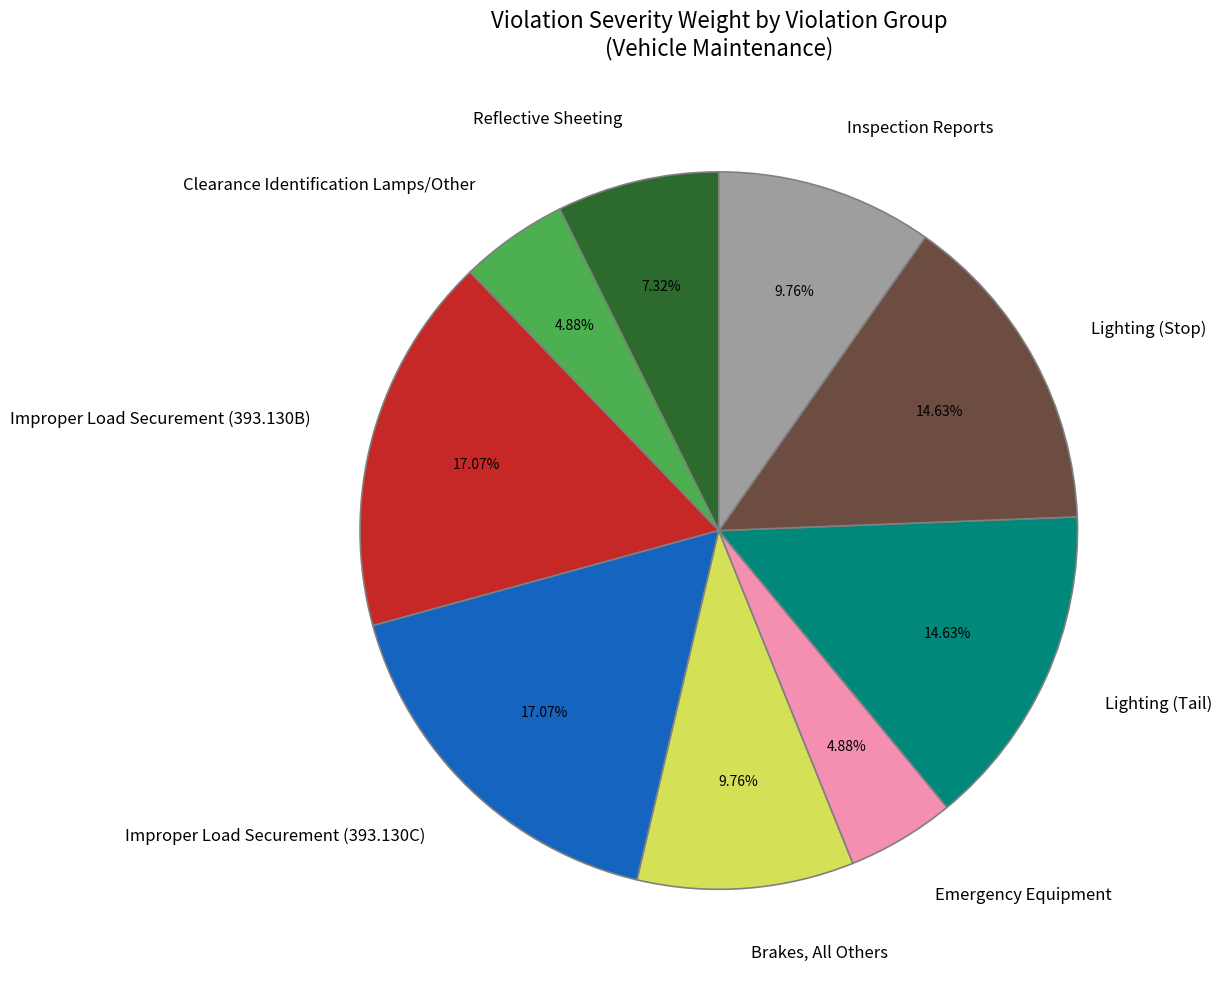

How many segments does this pie chart have?

9